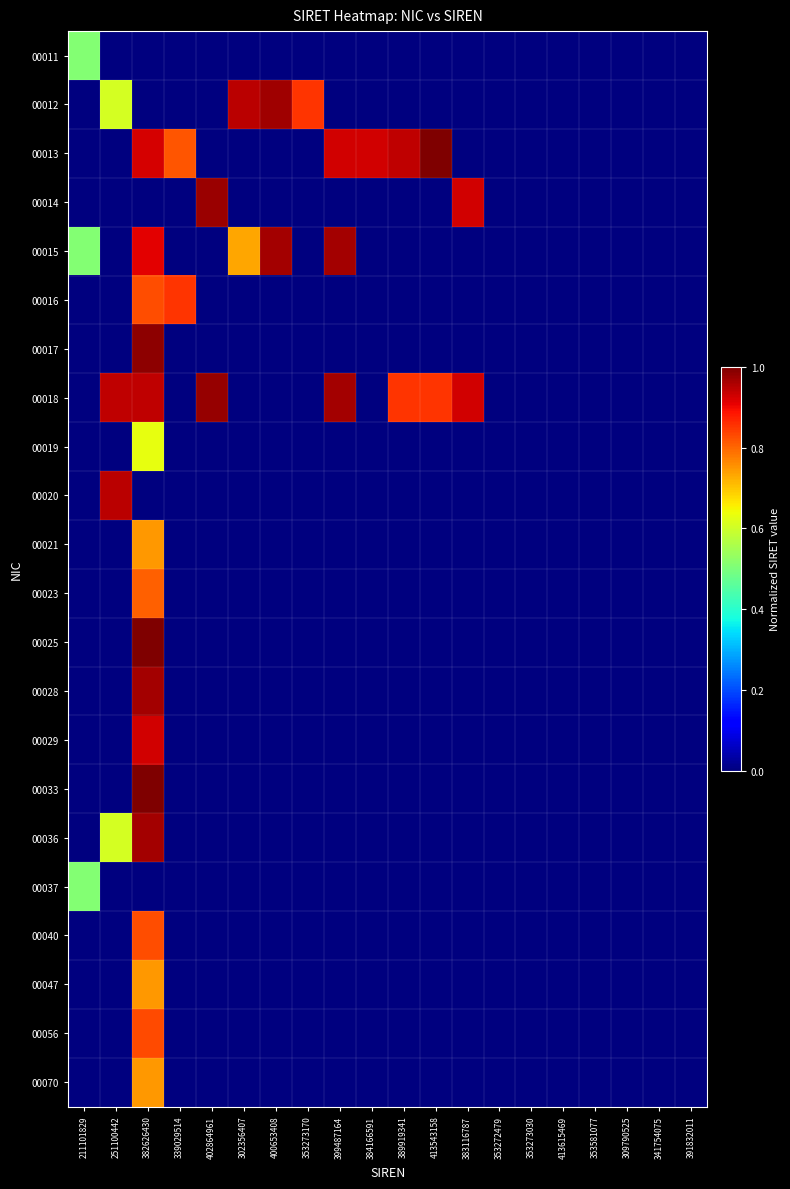

How many series are shown in this chart?

22